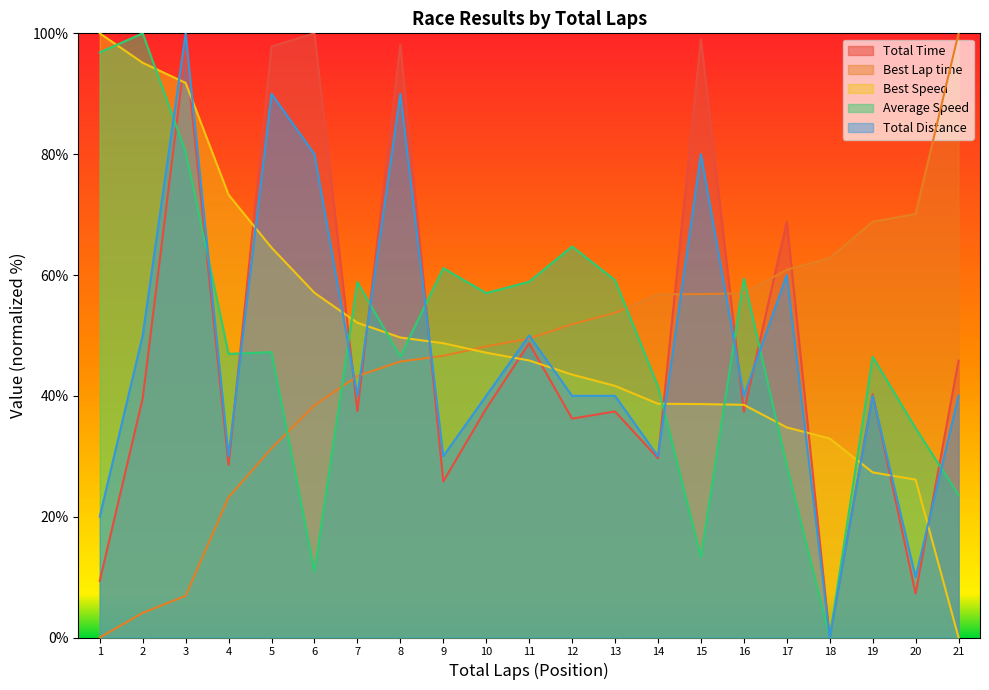

Reading right to left, extract all data points from this chart.

Total Time: 21=45.8	20=7.3	19=40.2	18=0.0	17=68.8	16=37.4	15=99.0	14=29.7	13=37.4	12=36.2	11=48.7	10=37.9	9=25.8	8=98.1	7=37.5	6=100.0	5=97.8	4=28.6	3=97.1	2=39.6	1=9.4
Best Lap time: 21=100.0	20=70.1	19=68.8	18=62.8	17=60.9	16=57.0	15=56.8	14=56.8	13=53.7	12=51.8	11=49.5	10=48.2	9=46.6	8=45.7	7=43.3	6=38.4	5=31.3	4=23.2	3=6.9	2=4.1	1=0.0
Best Speed: 21=0.0	20=26.1	19=27.3	18=32.9	17=34.8	16=38.5	15=38.6	14=38.7	13=41.7	12=43.5	11=45.9	10=47.1	9=48.7	8=49.7	7=52.1	6=57.1	5=64.5	4=73.3	3=91.8	2=95.1	1=100.0
Average Speed: 21=23.6	20=34.6	19=46.5	18=0.0	17=28.5	16=59.4	15=13.3	14=41.6	13=59.1	12=64.7	11=58.9	10=57.0	9=61.1	8=46.5	7=58.8	6=11.0	5=47.2	4=46.9	3=80.4	2=100.0	1=96.8
Total Distance: 21=40.0	20=10.0	19=40.0	18=0.0	17=60.0	16=40.0	15=80.0	14=30.0	13=40.0	12=40.0	11=50.0	10=40.0	9=30.0	8=90.0	7=40.0	6=80.0	5=90.0	4=30.0	3=100.0	2=50.0	1=20.0